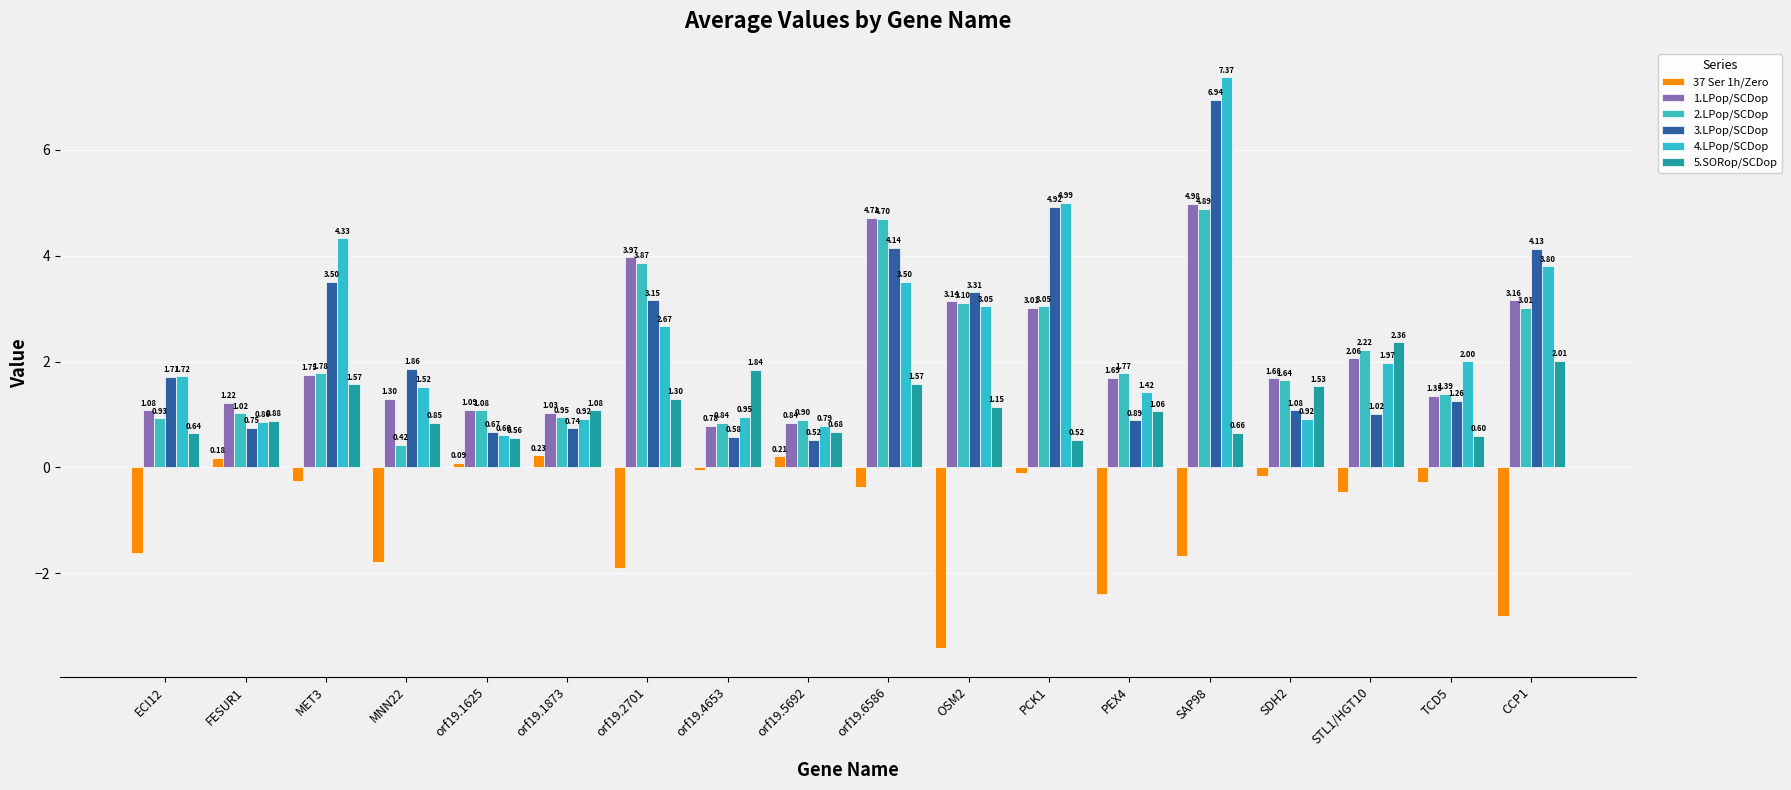

Reading left to right, transcribe all the data shown in this chart.

37 Ser 1h/Zero: -1.6	0.2	-0.3	-1.8	0.1	0.2	-1.9	-0.1	0.2	-0.4	-3.4	-0.1	-2.4	-1.7	-0.2	-0.5	-0.3	-2.8
1.LPop/SCDop: 1.1	1.2	1.7	1.3	1.1	1.0	4.0	0.8	0.8	4.7	3.1	3.0	1.7	5.0	1.7	2.1	1.3	3.2
2.LPop/SCDop: 0.9	1.0	1.8	0.4	1.1	0.9	3.9	0.8	0.9	4.7	3.1	3.0	1.8	4.9	1.6	2.2	1.4	3.0
3.LPop/SCDop: 1.7	0.7	3.5	1.9	0.7	0.7	3.2	0.6	0.5	4.1	3.3	4.9	0.9	6.9	1.1	1.0	1.3	4.1
4.LPop/SCDop: 1.7	0.9	4.3	1.5	0.6	0.9	2.7	1.0	0.8	3.5	3.0	5.0	1.4	7.4	0.9	2.0	2.0	3.8
5.SORop/SCDop: 0.6	0.9	1.6	0.8	0.6	1.1	1.3	1.8	0.7	1.6	1.2	0.5	1.1	0.7	1.5	2.4	0.6	2.0